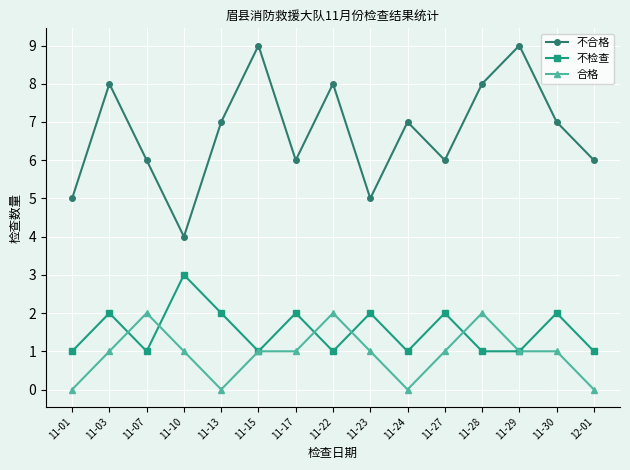

What is the label of the 14th point from the right?

11-03